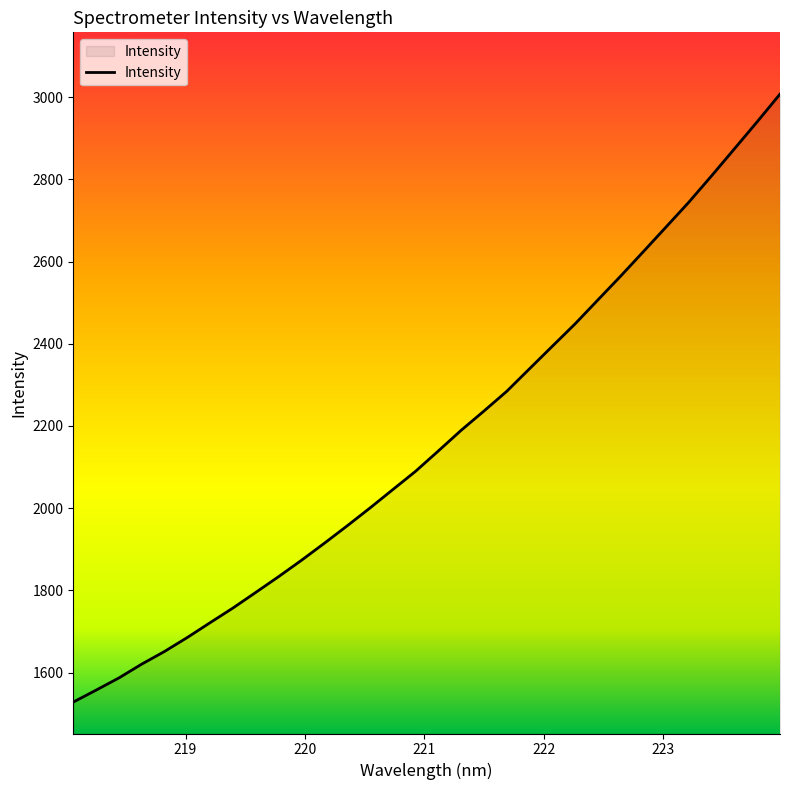

What is the minimum value shown in the chart?

1528.2